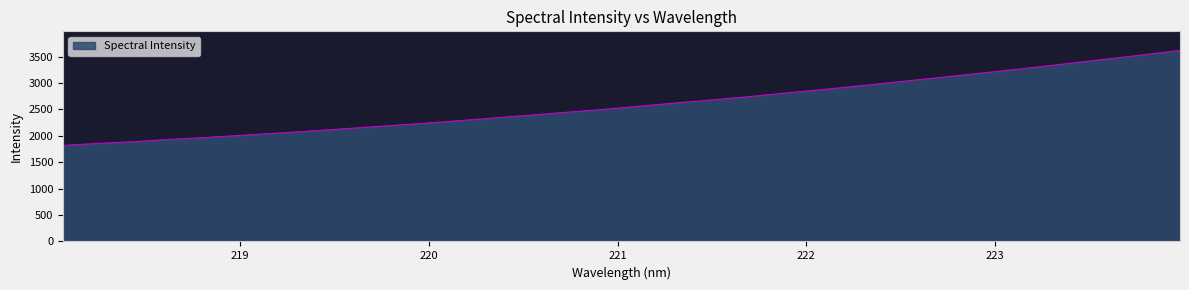

What is the greatest value displayed?

3619.0